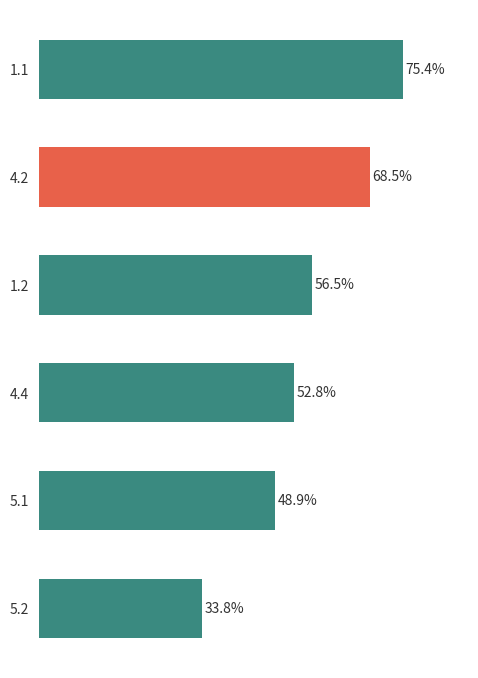

Rank the categories by value from lowest to highest.

5.2, 5.1, 4.4, 1.2, 4.2, 1.1